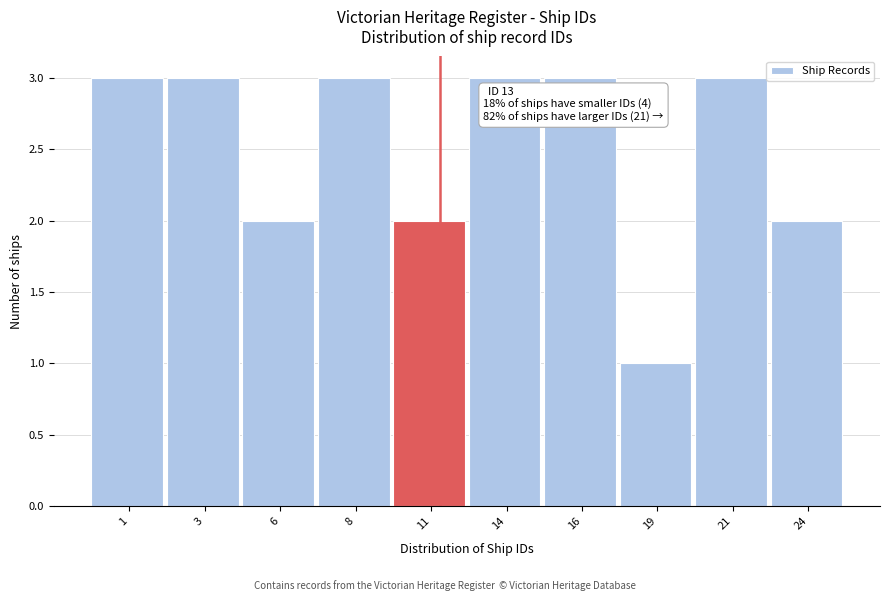

Reading left to right, extract all data points from this chart.

3	3	2	3	2	3	3	1	3	2